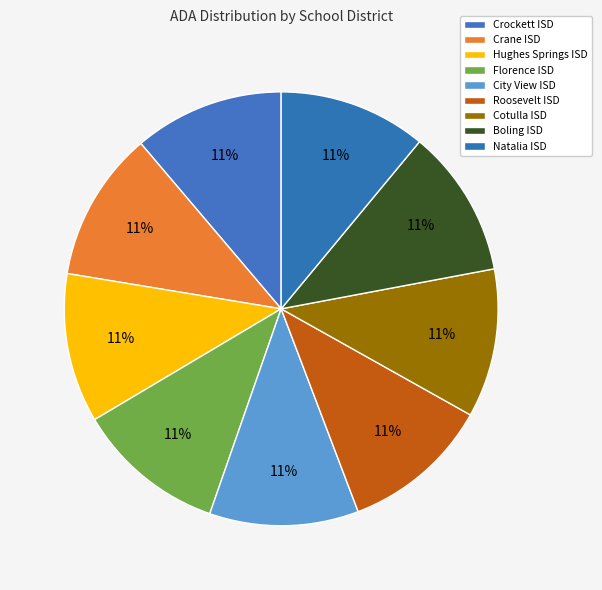

What is the total percentage of Natalia ISD and Crockett ISD?

22.2%